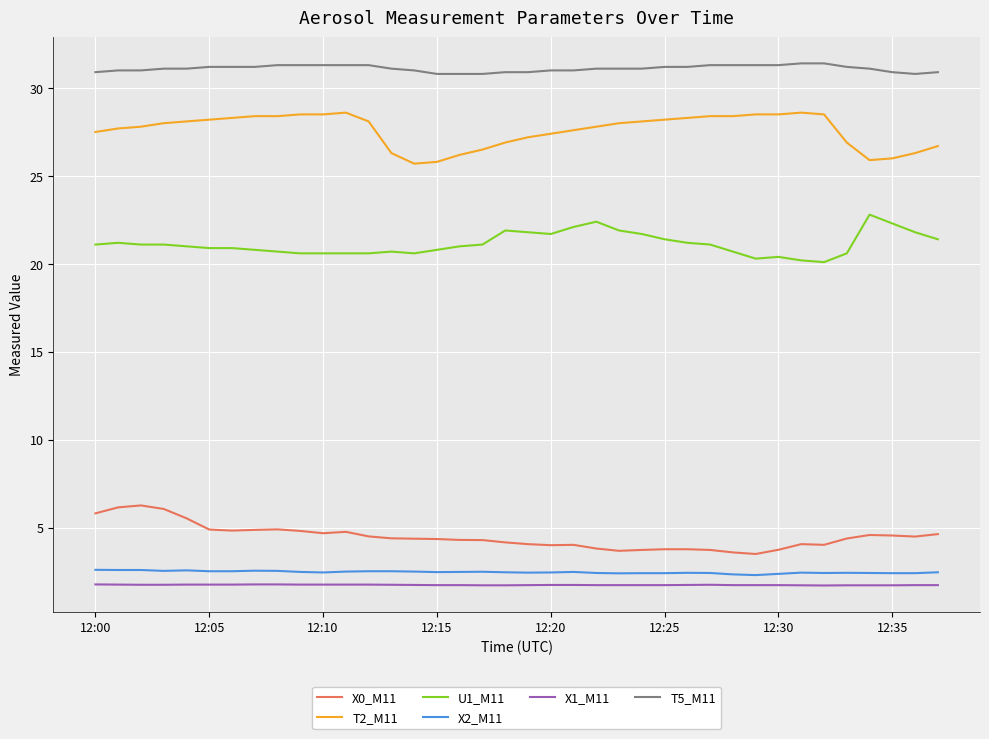

What is the difference between the maximum and minimum values in the U1_M11 series?

2.7